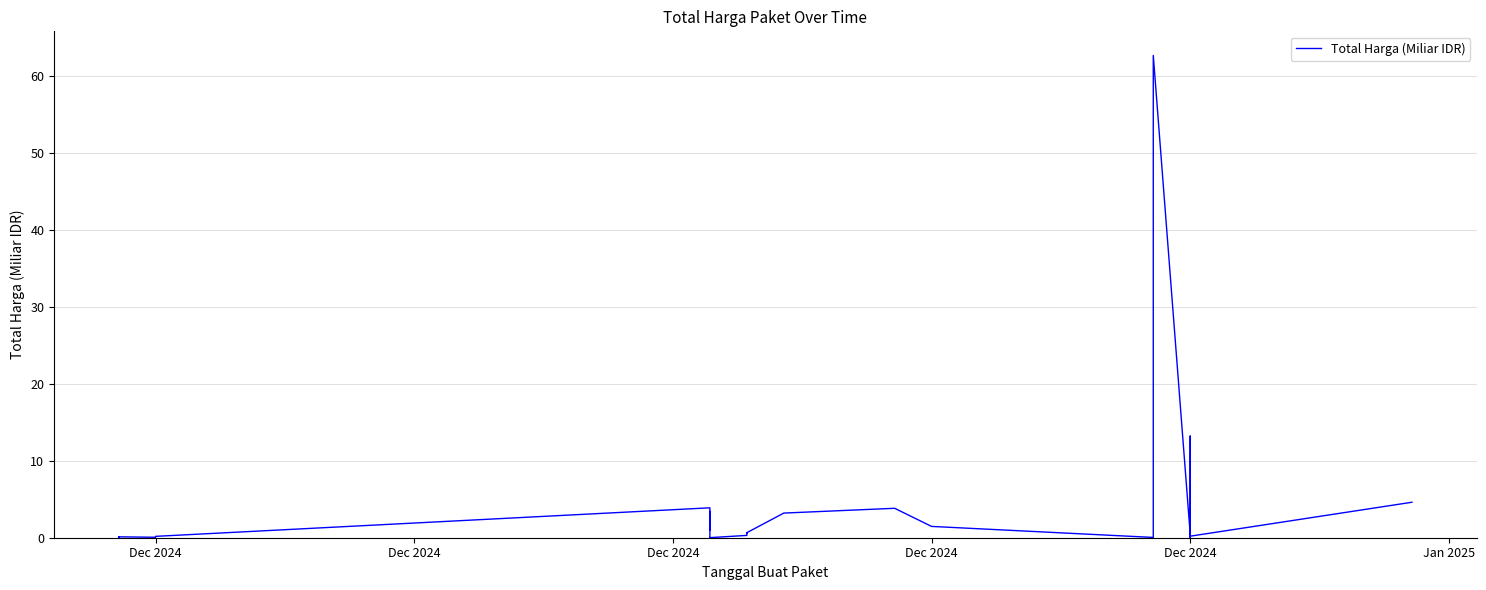

True or false: the data shows 0.2 at Dec 2024.

True